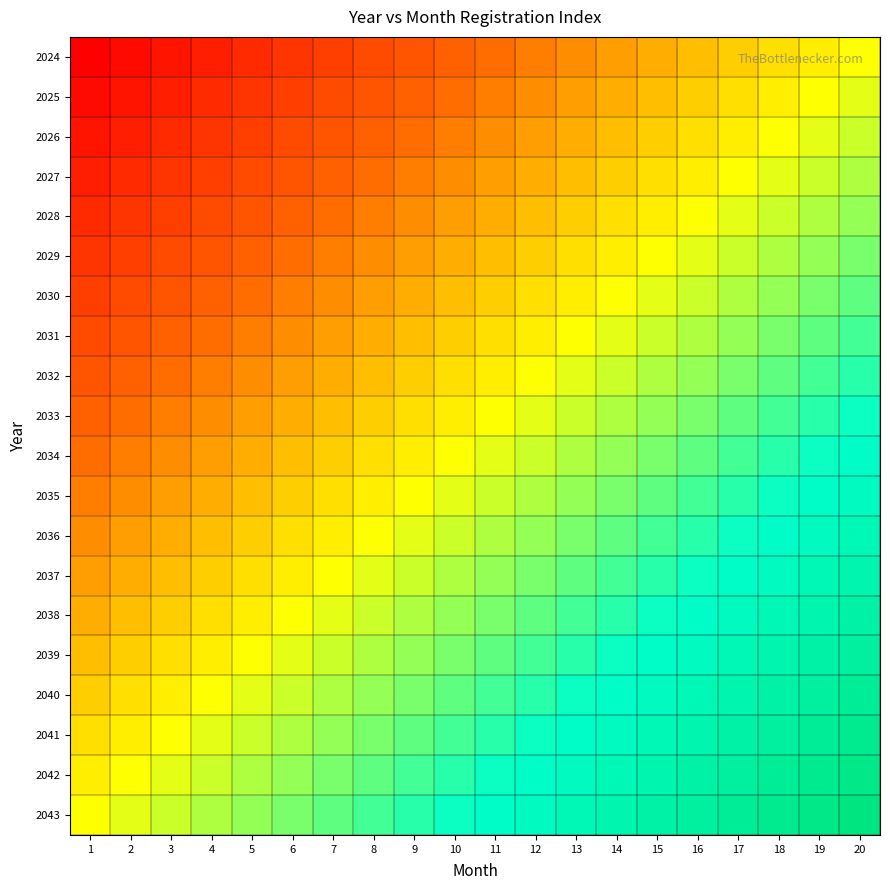

At how many categories does at least one series exceed 8?

20